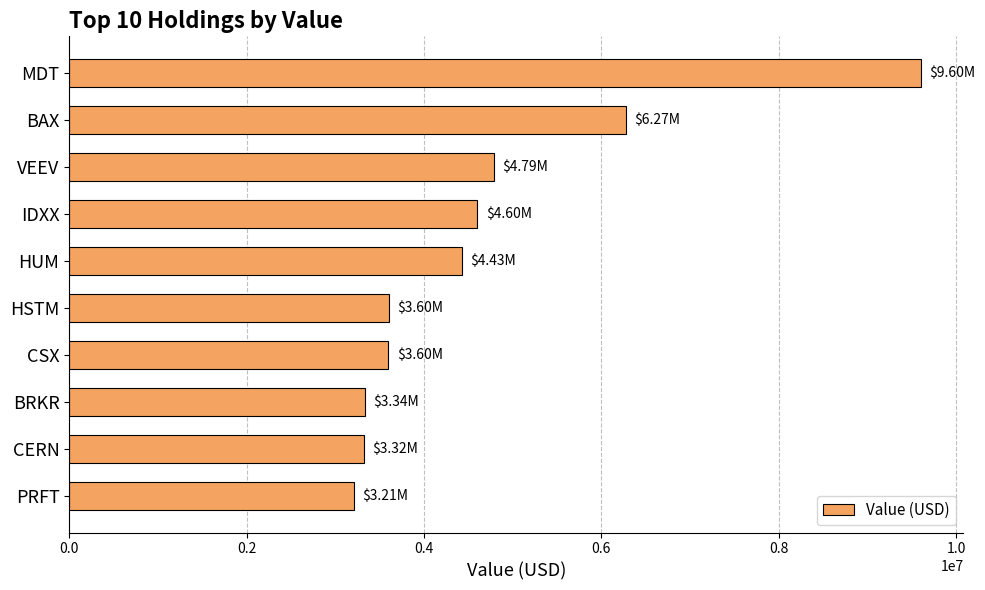

Where is the data nearest to the value 6404000?

BAX